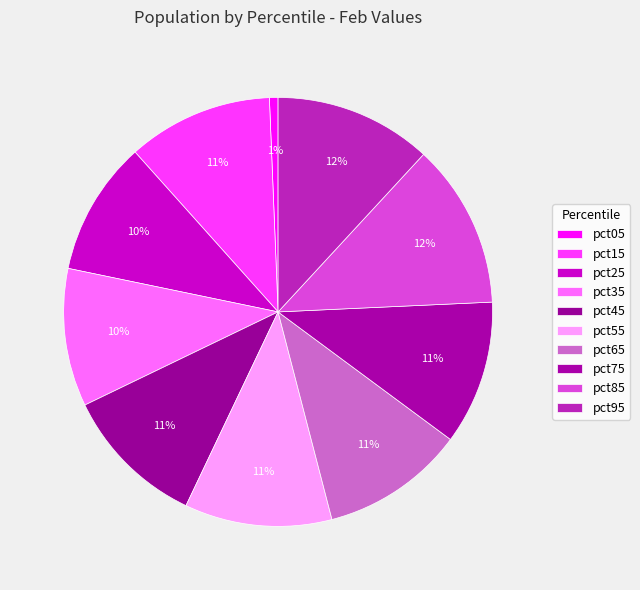

Between pct45 and pct25, which is larger?

pct45